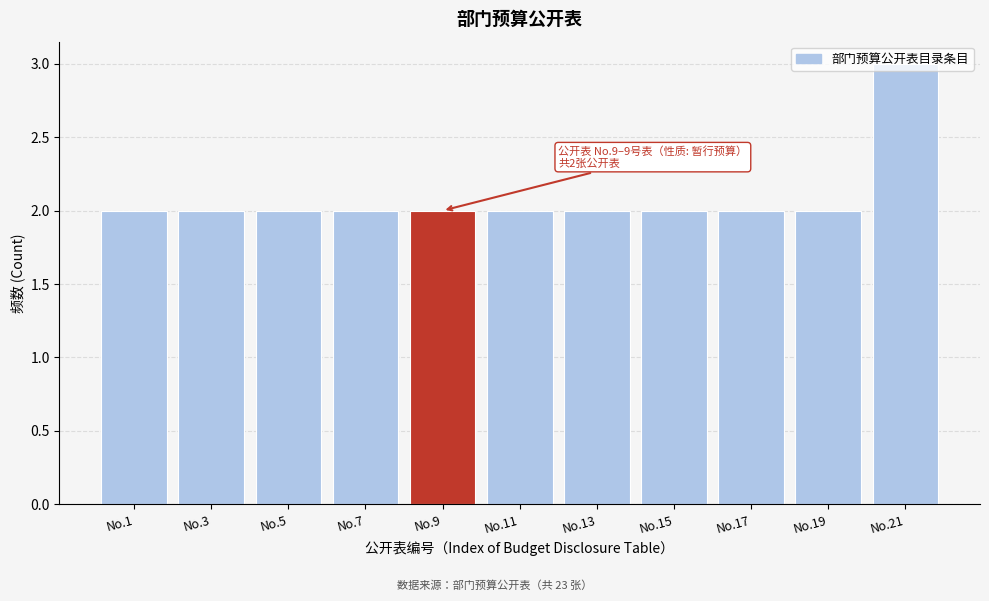

What is the value of the 5th bar from the left?

2